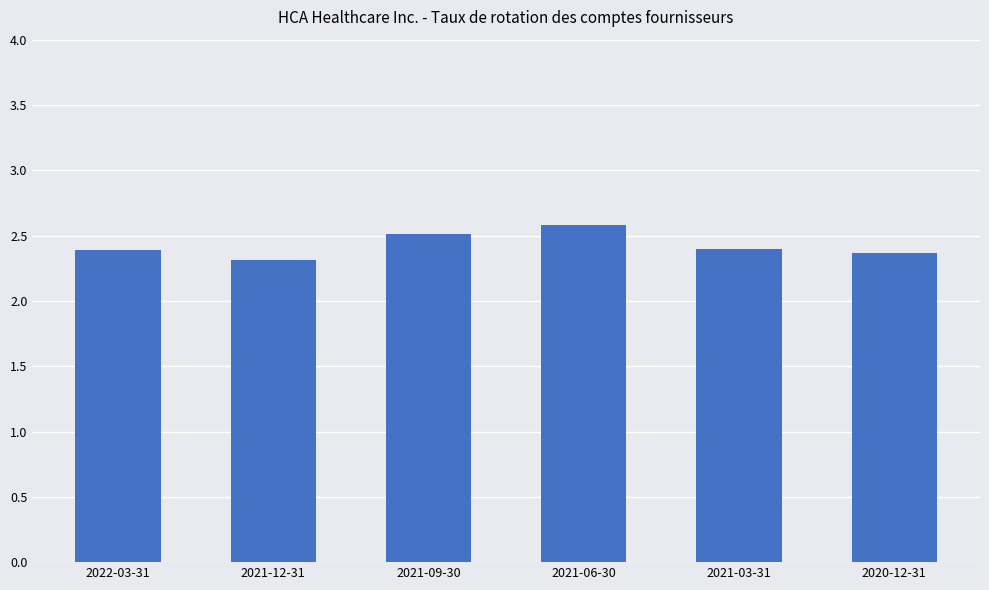

What position from the right is 2021-09-30?

4